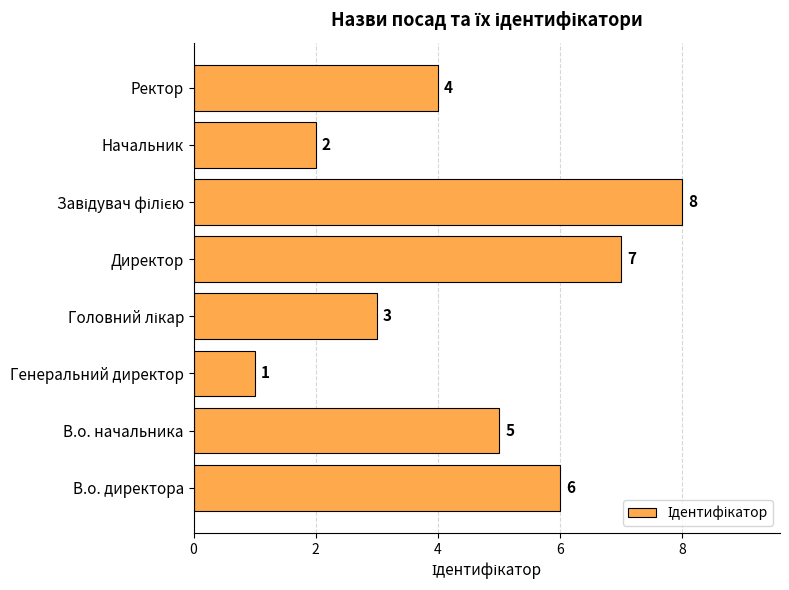

How many data points are less than 5?

4